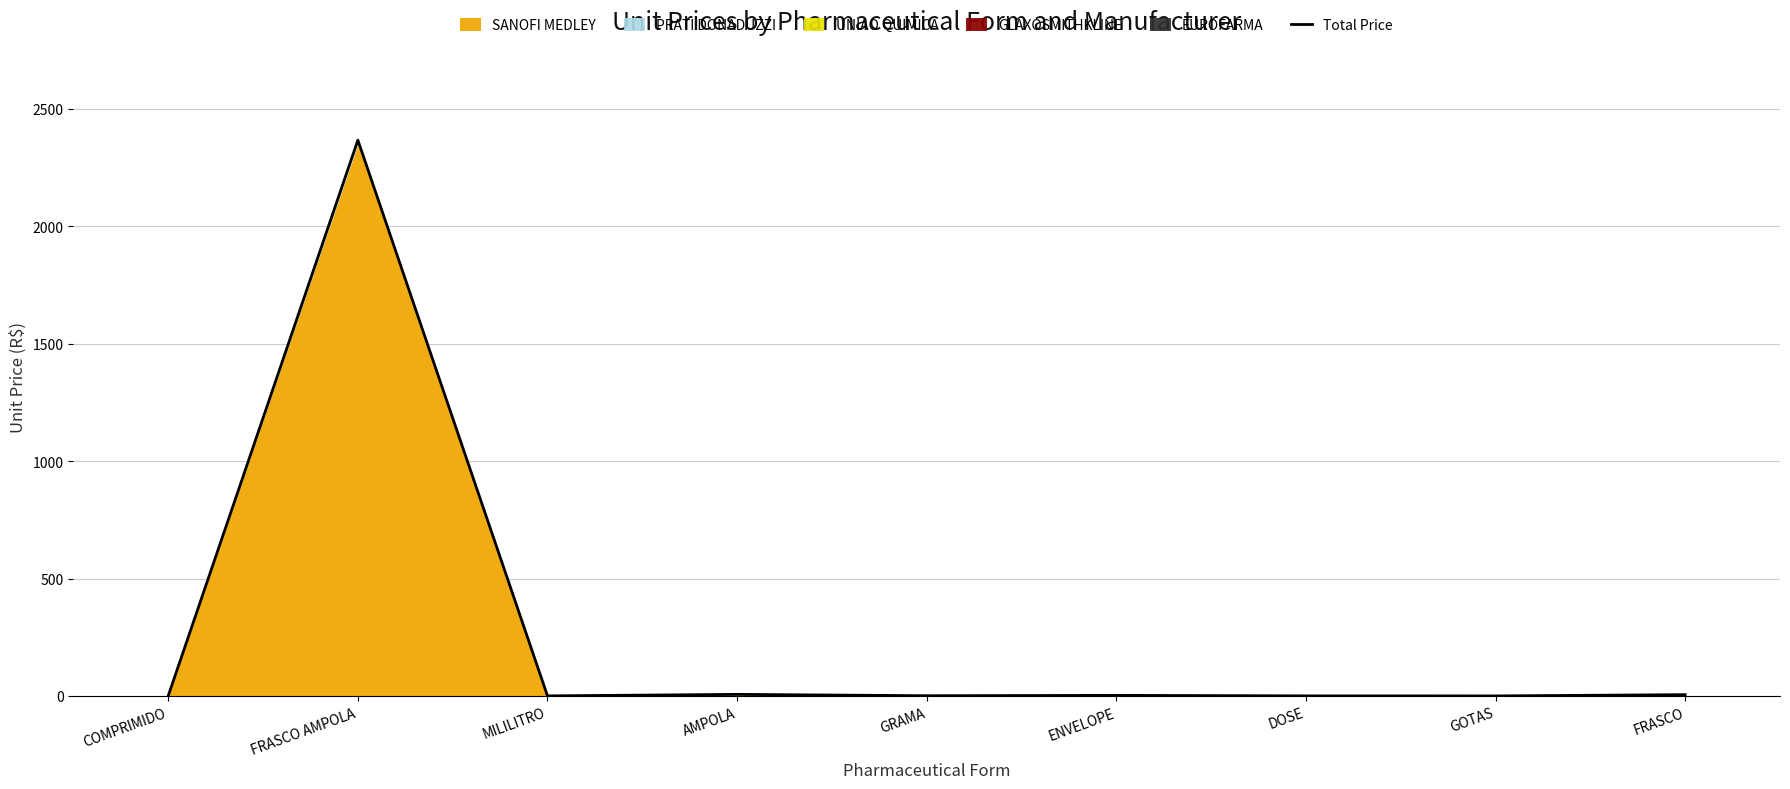

Is it true that the value at ENVELOPE is 1.1?

False